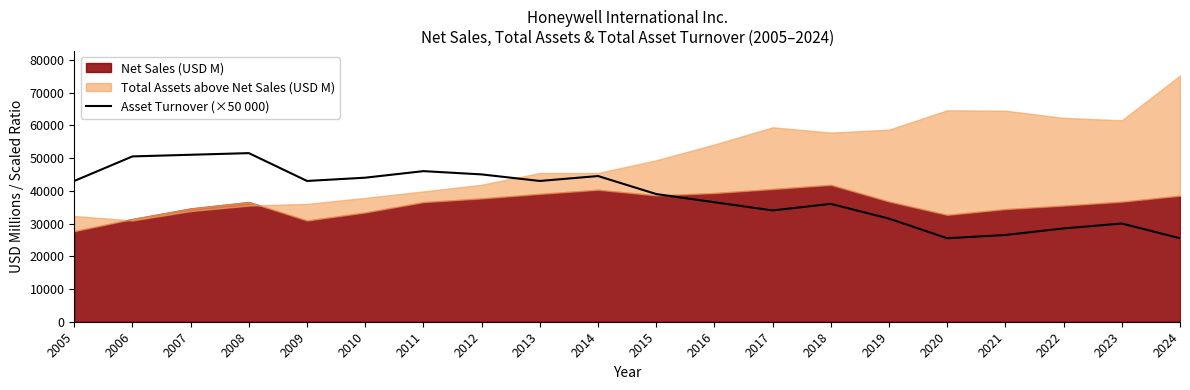

What is the minimum value shown in the chart?

25500.0